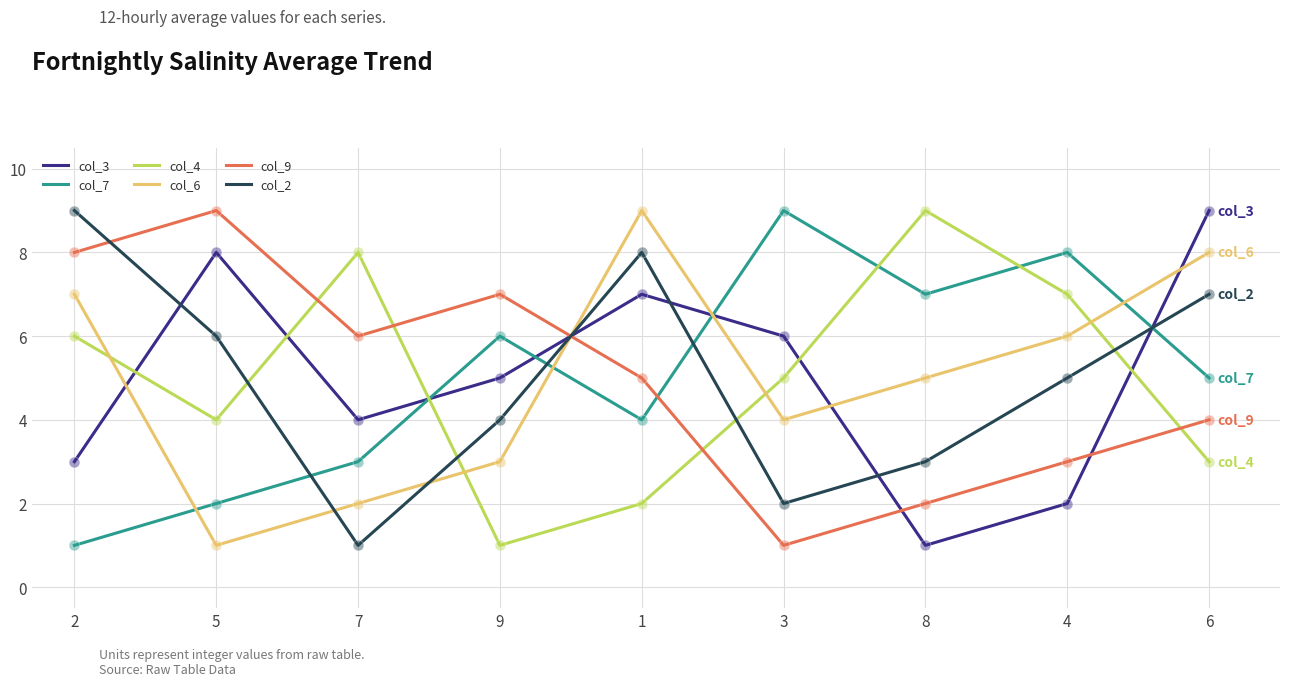

Is the value of col_7 at 3 greater than the value of col_6 at 3?

Yes